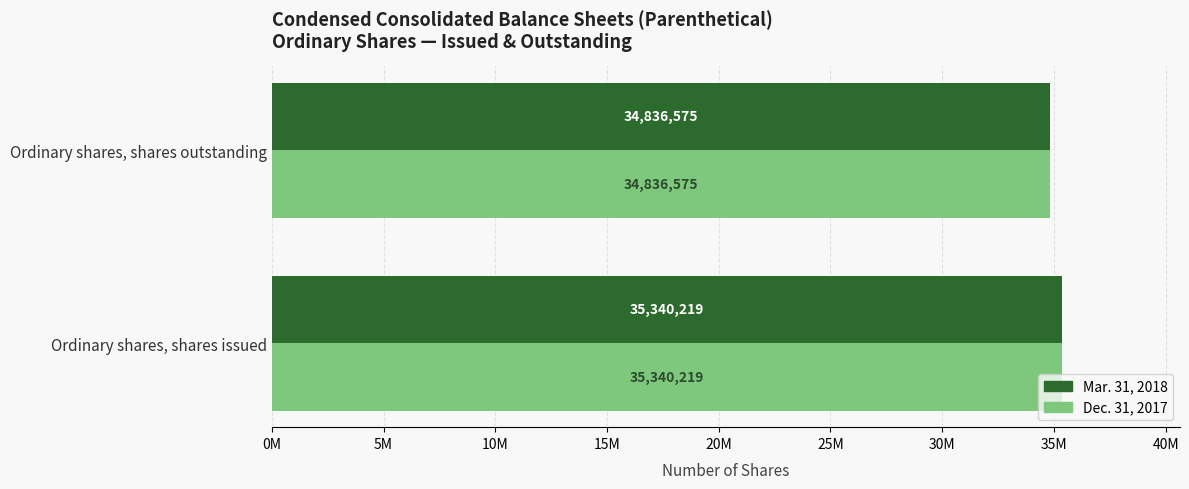

What are all the series names shown in the legend?

Mar. 31, 2018, Dec. 31, 2017